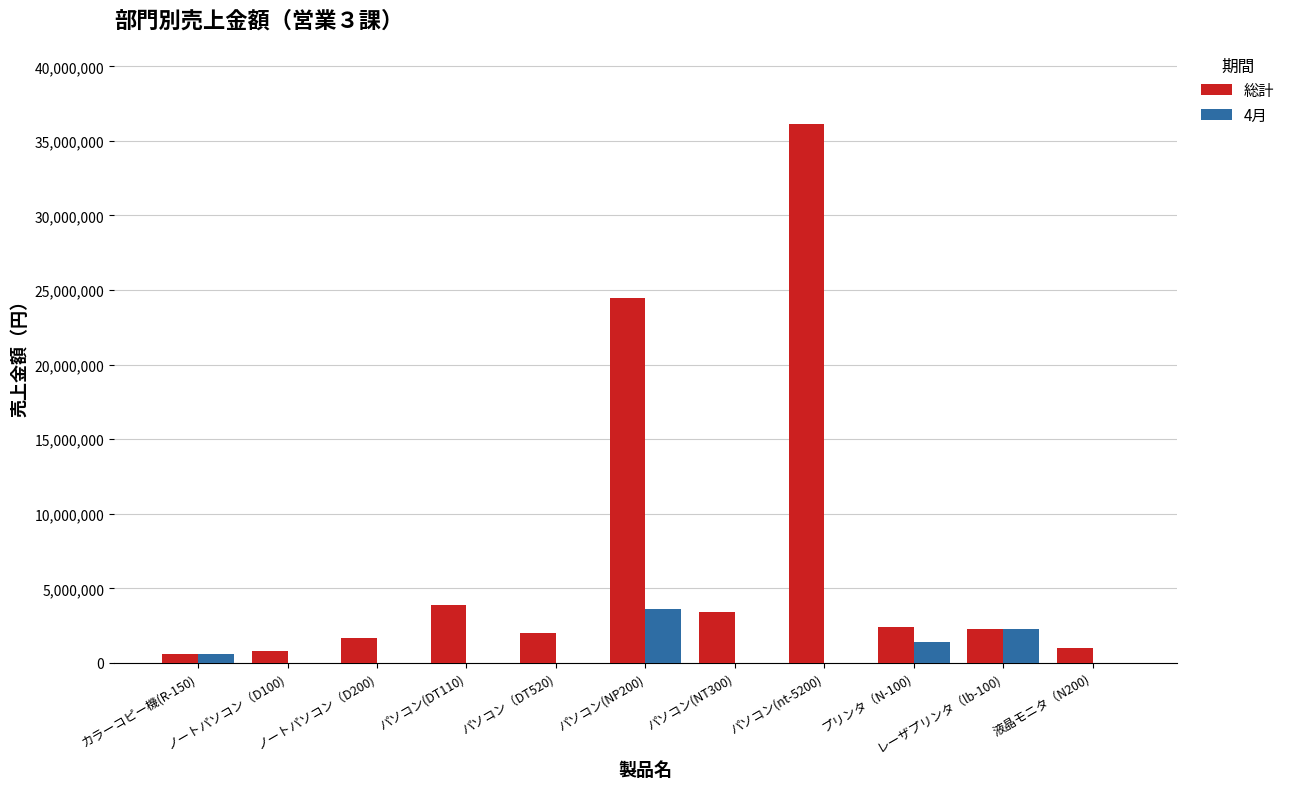

Which category has the highest value in the 総計 series?

パソコン(nt-5200)